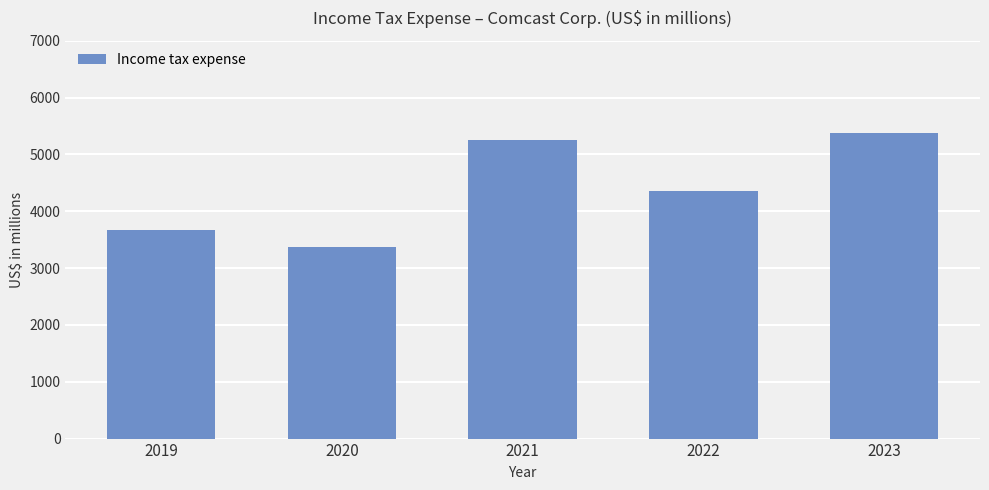

Rank the categories by value from highest to lowest.

2023, 2021, 2022, 2019, 2020